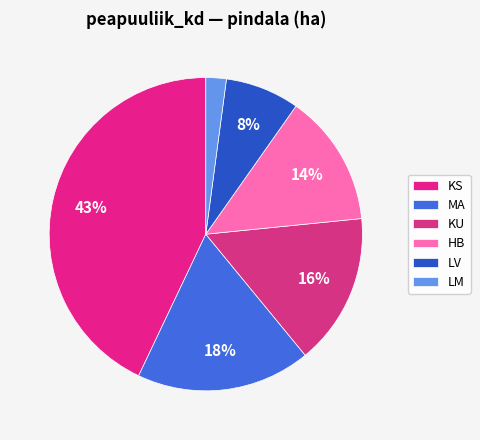

Count the number of slices in the pie.

6